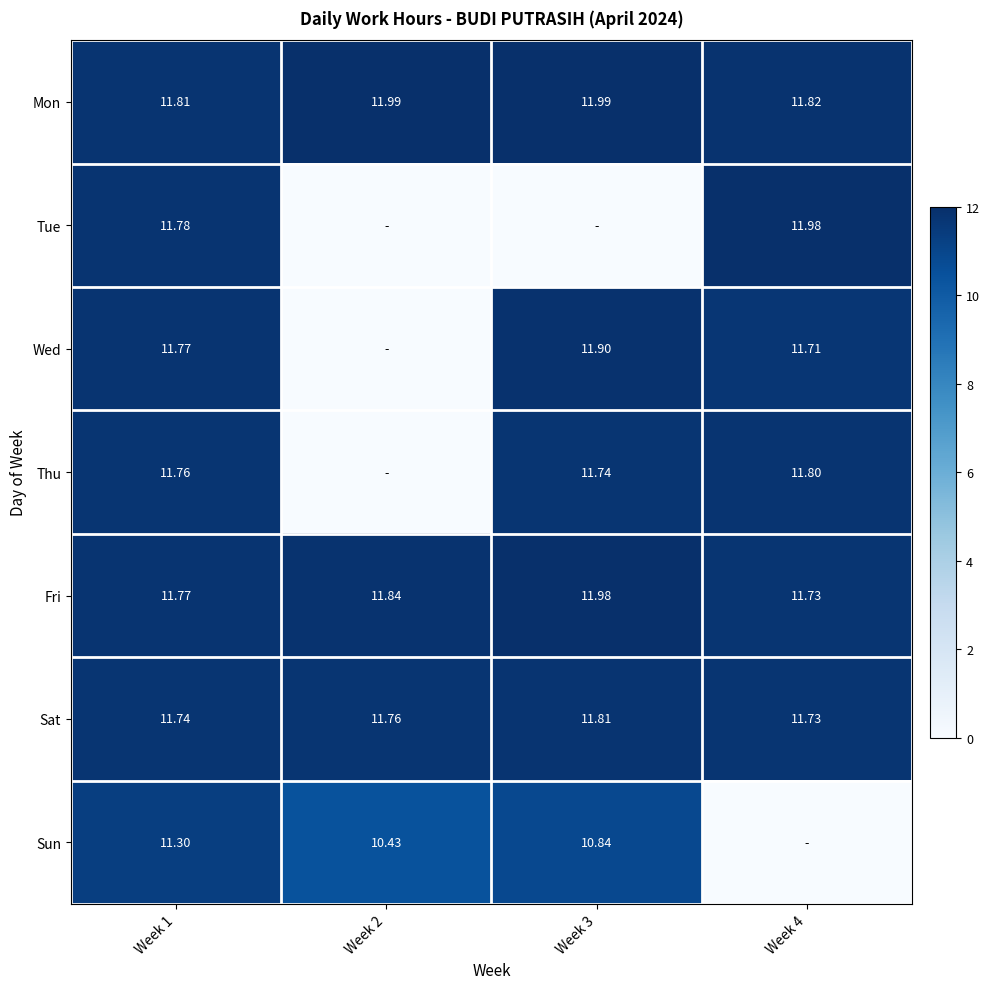

At Week 3, list the series in order from smallest to largest.

Tue, Sun, Thu, Sat, Wed, Fri, Mon